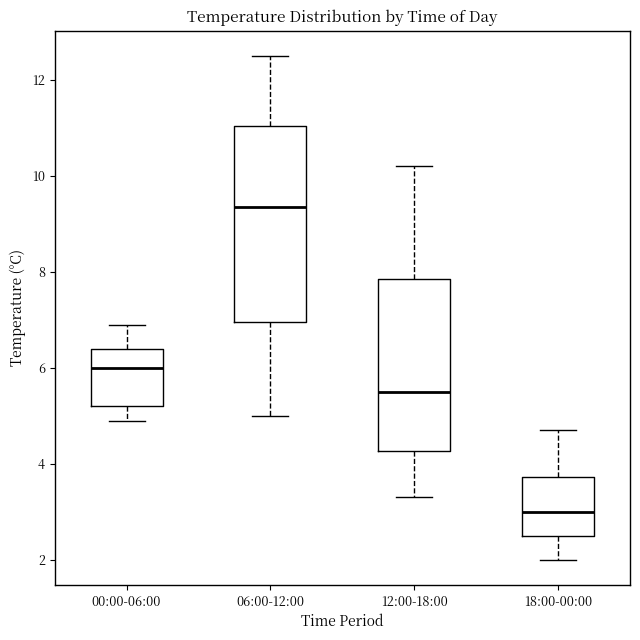

Where is the upper edge of the box for 12:00-18:00 on the y-axis? The values are not printed on the chart, so give them approximately, as read against the axis.

7.8